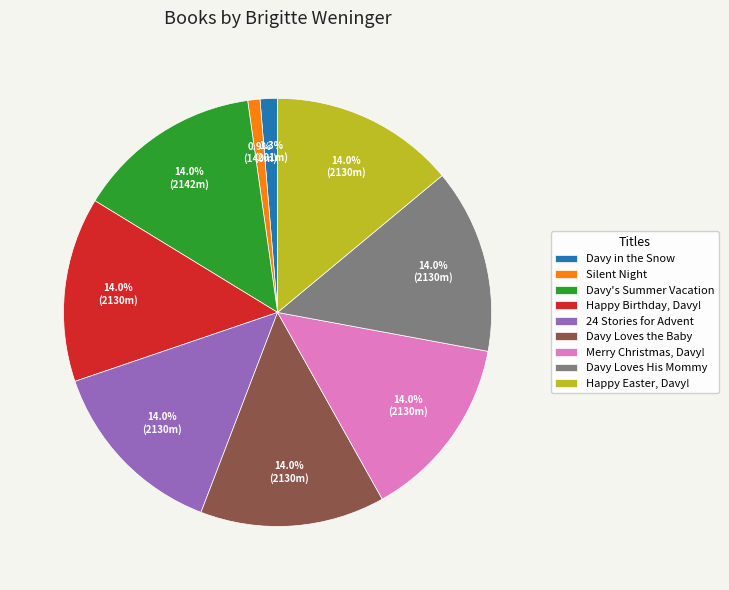

To the nearest percent, what is the average slice percentage?

11%